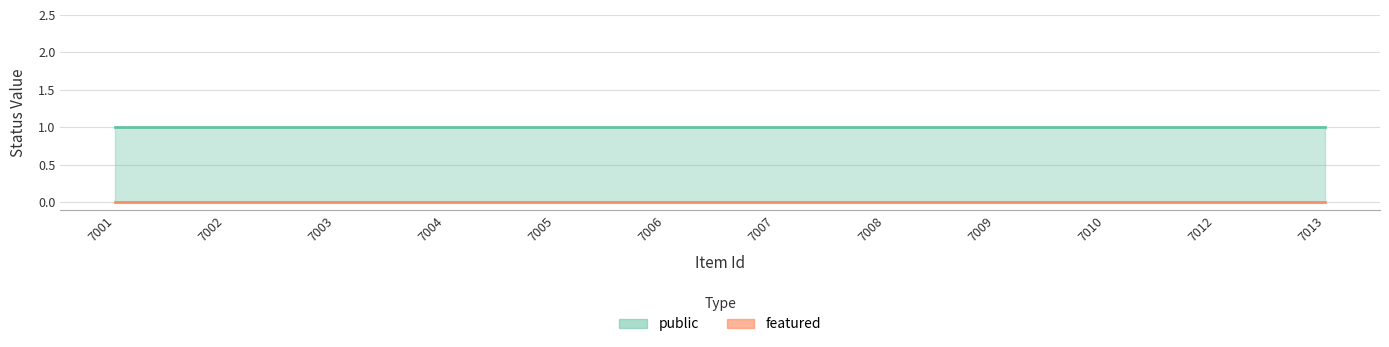

At which label does public reach its minimum?

7001